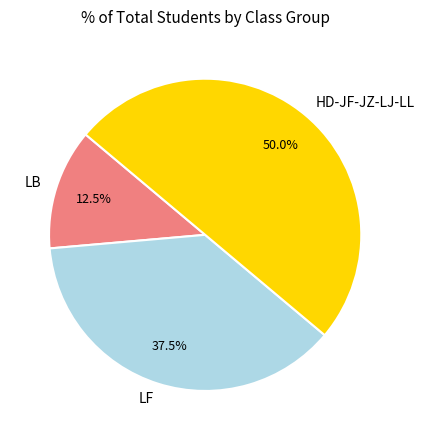

What is the smallest slice in the pie chart?

LB